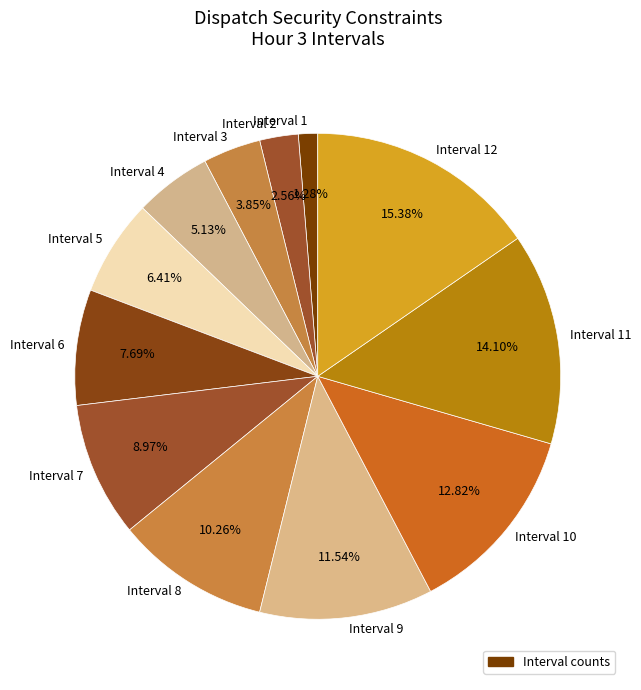

Combined, what portion of the pie is Interval 3 and Interval 10?

16.7%